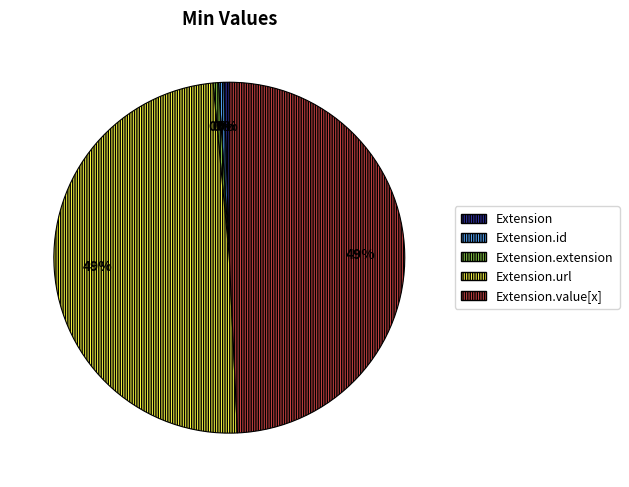

Is there any slice that represents more than half of the pie?

No